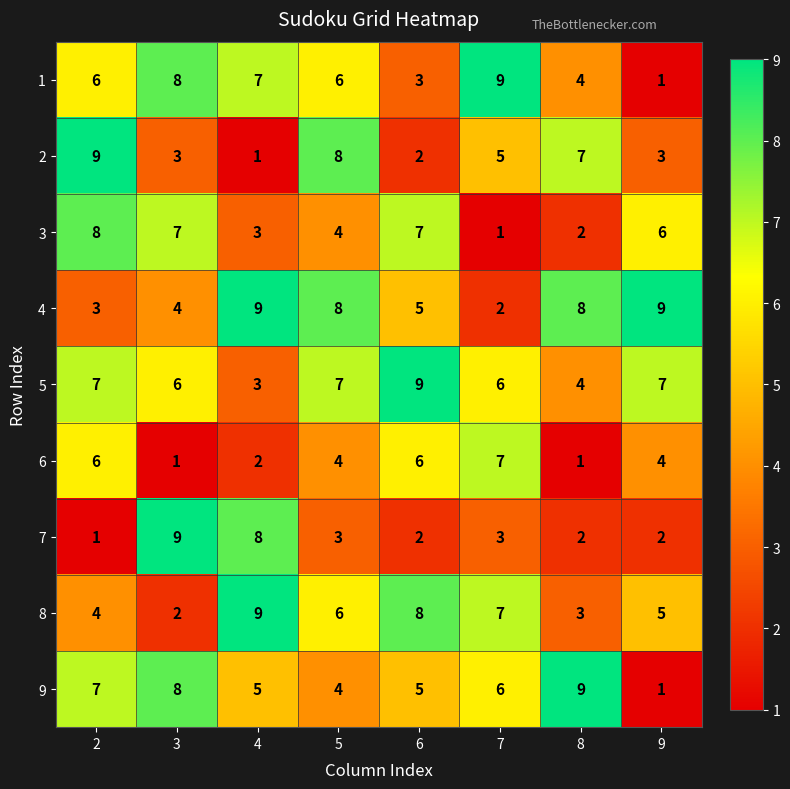

What is the spread (max minus min) of values at 6?

7